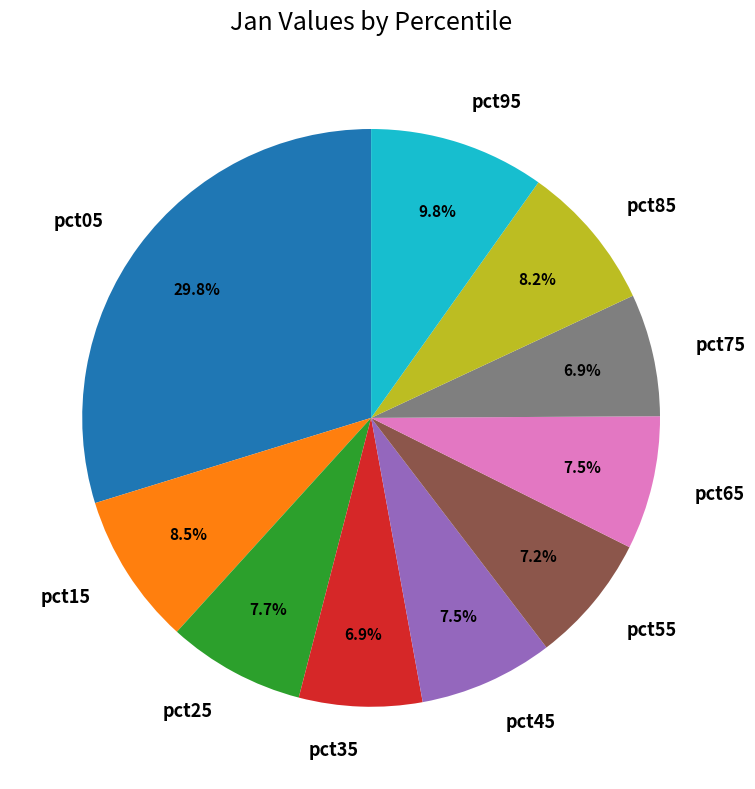

What percentage is the pct05 slice, to the nearest percent?

30%